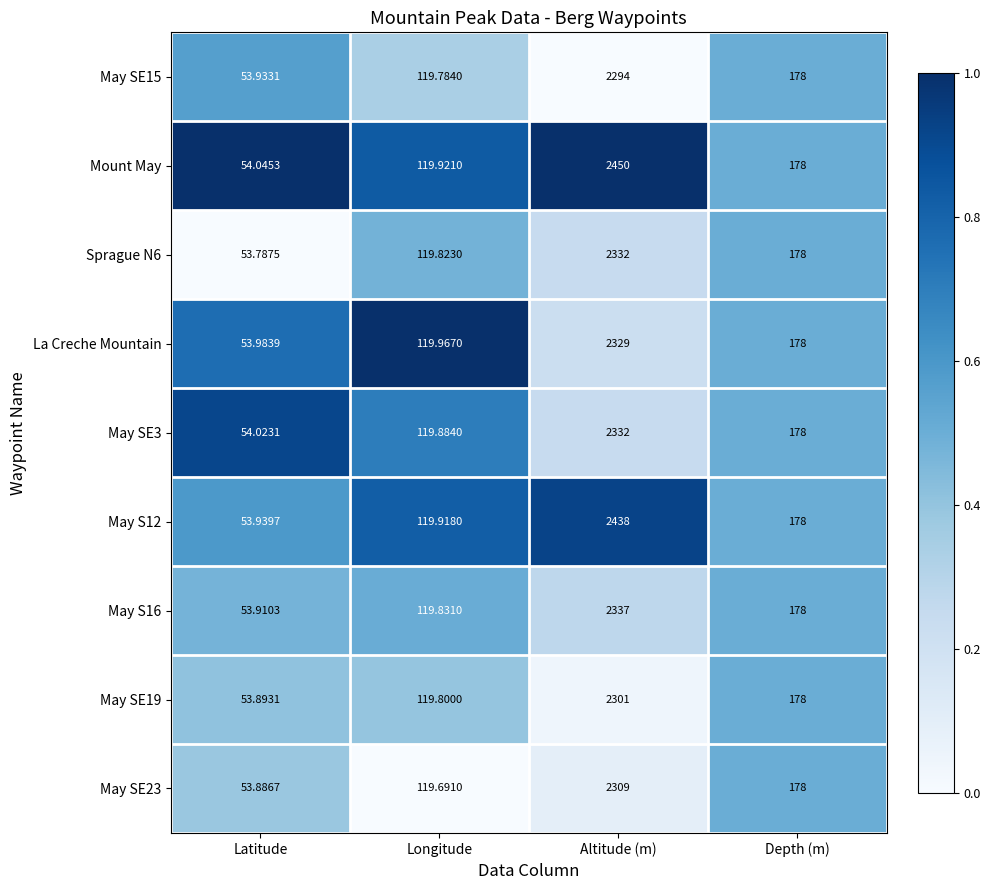

Rank the categories by May S12 value from lowest to highest.

Latitude, Longitude, Depth (m), Altitude (m)